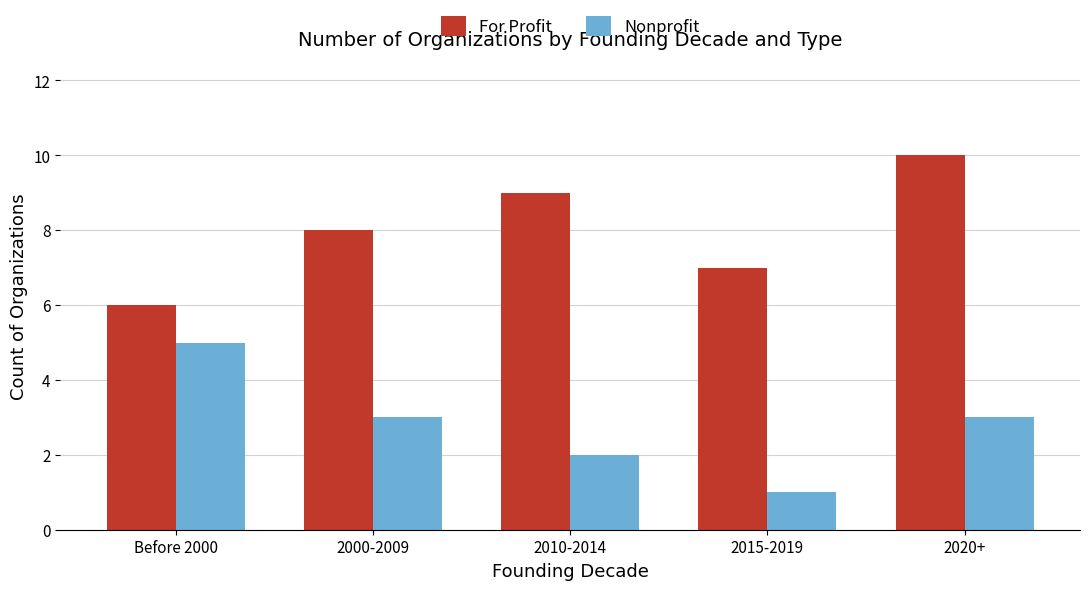

Which series has the largest total across all categories?

For Profit